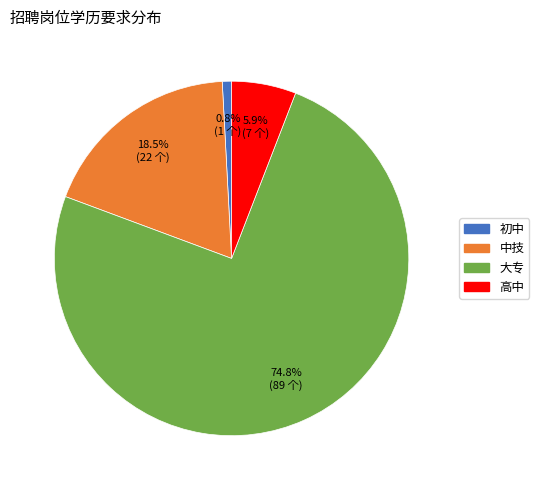

Do 高中 and 中技 together represent more than half of the pie?

No